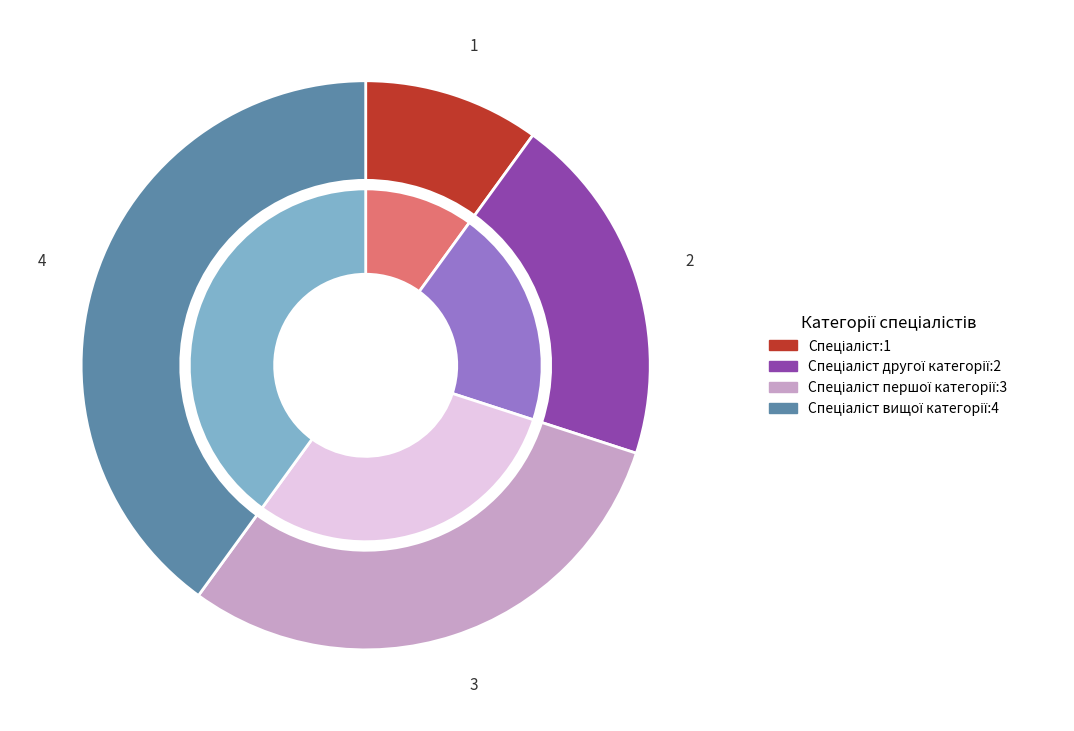

Does Спеціаліст першої категорії represent more than half of the total?

No